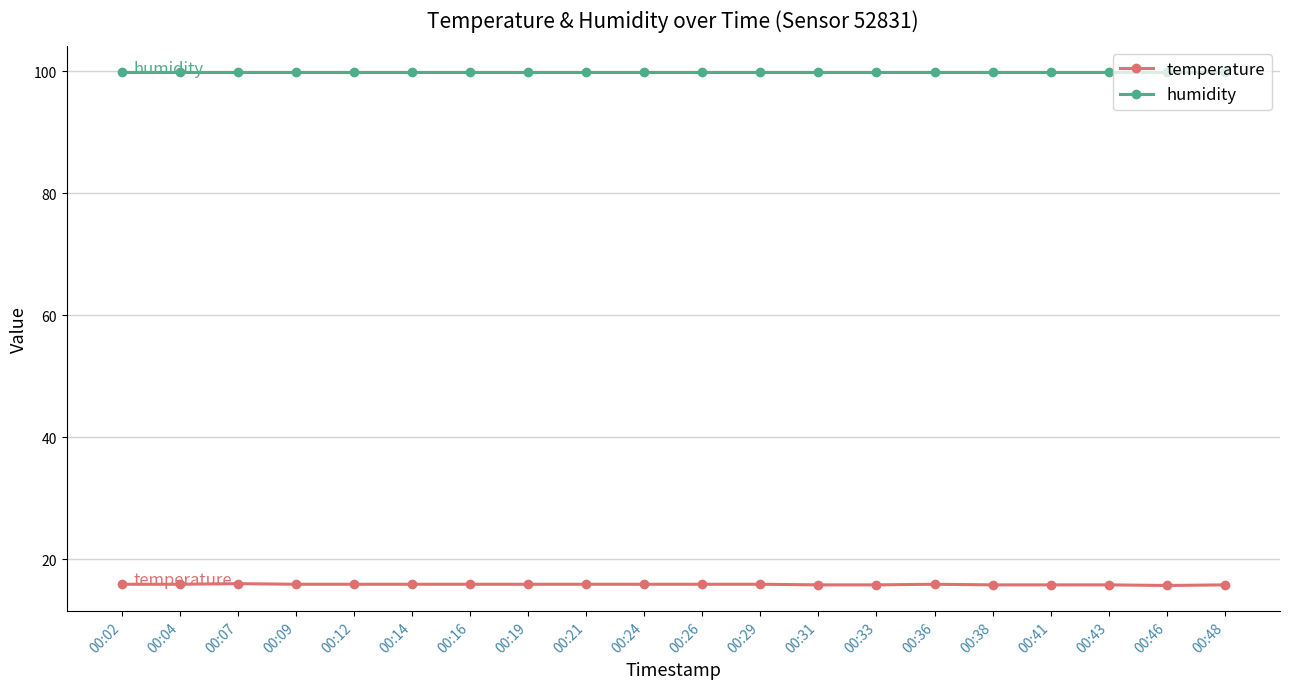

The temperature series shows 23.5 at 00:09. True or false?

False